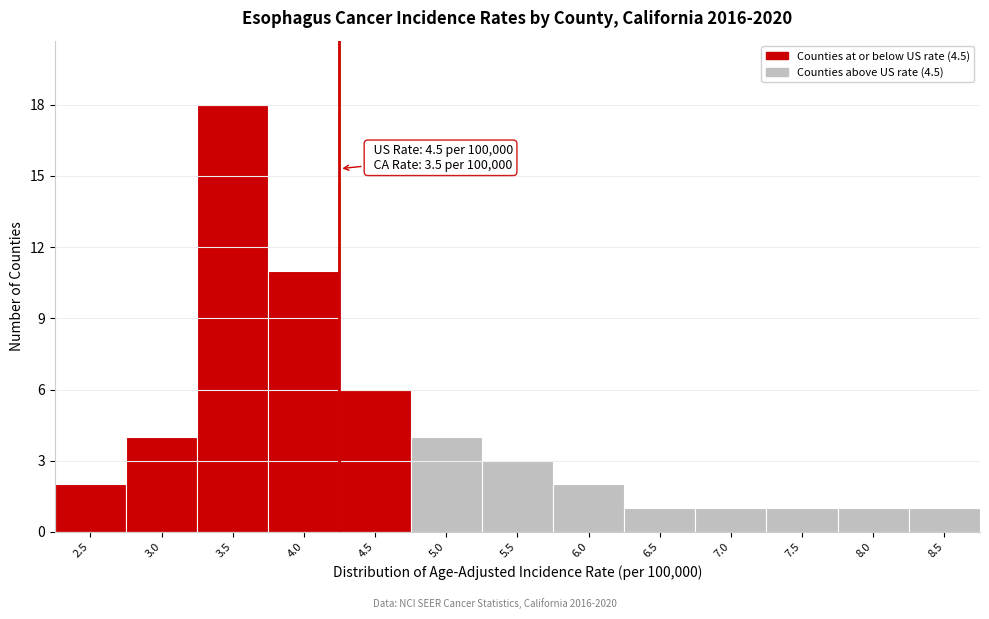

Reading left to right, what are all the values shown in this chart?

2.5=2	3.0=4	3.5=18	4.0=11	4.5=6	5.0=4	5.5=3	6.0=2	6.5=1	7.0=1	7.5=1	8.0=1	8.5=1